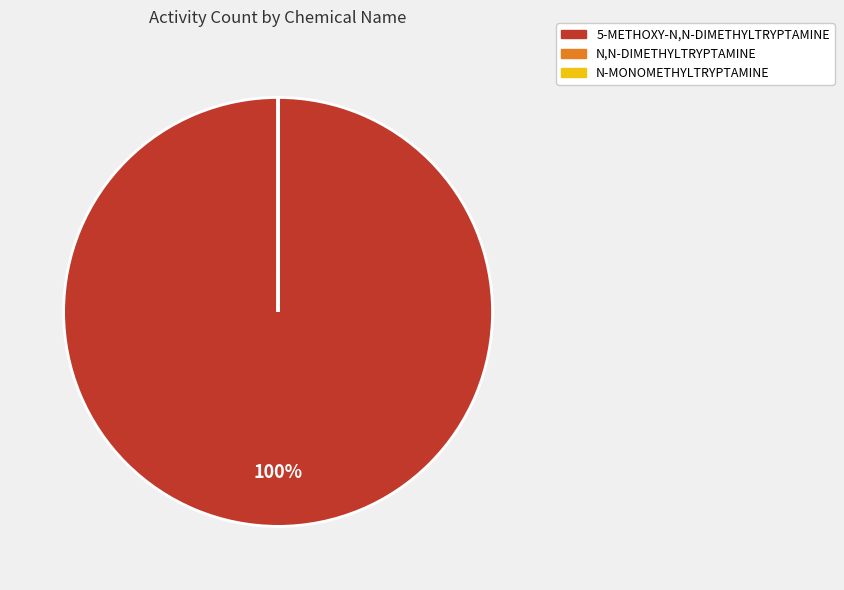

To the nearest percent, what is the average slice percentage?

33%